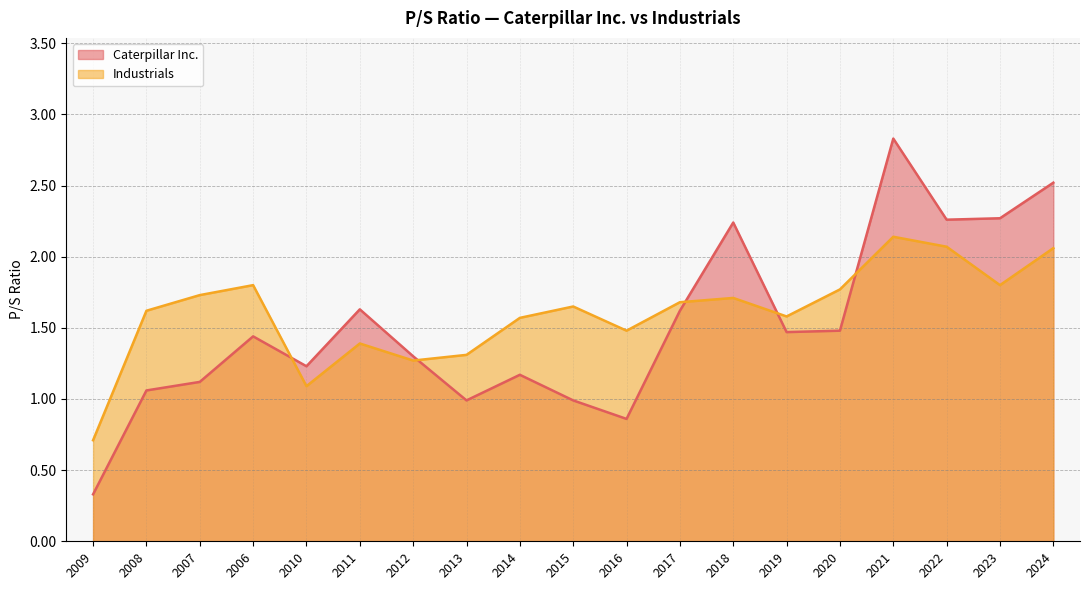

Which category has the lowest value in the Industrials series?

2009